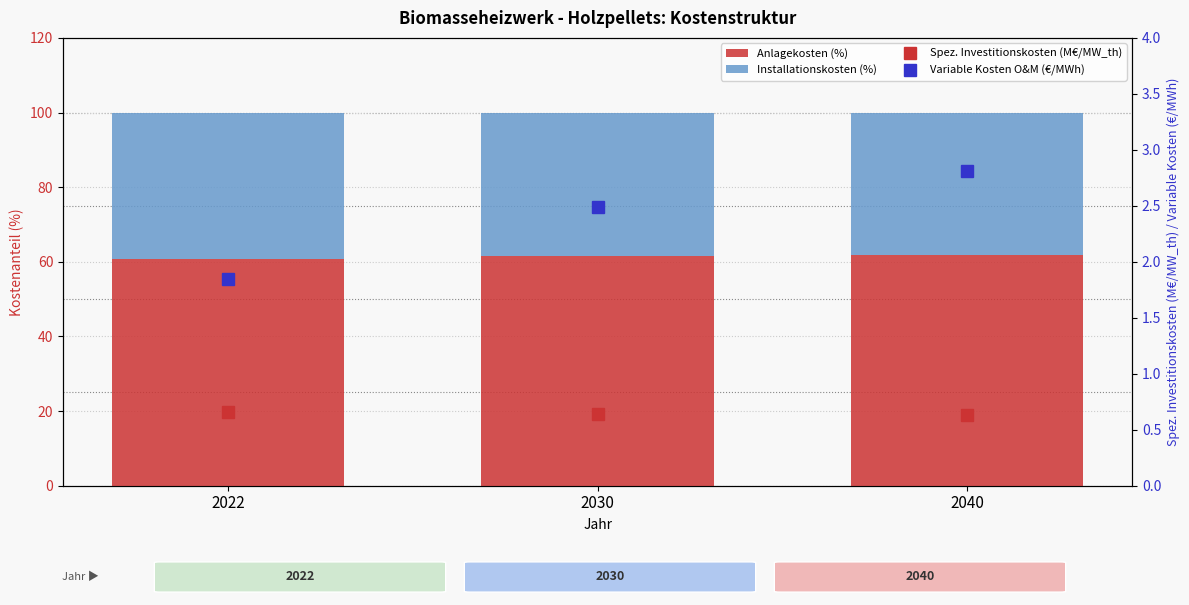

Is the value of Variable Kosten O&M (€/MWh) at 2040 greater than the value of Anlagekosten (%) at 2030?

No